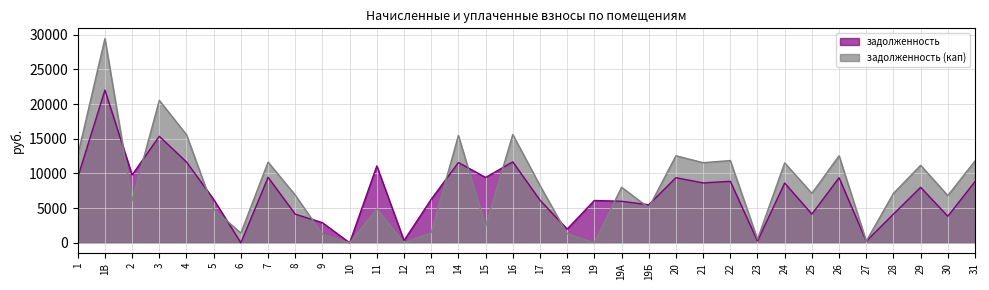

How many lines are shown in the chart?

2